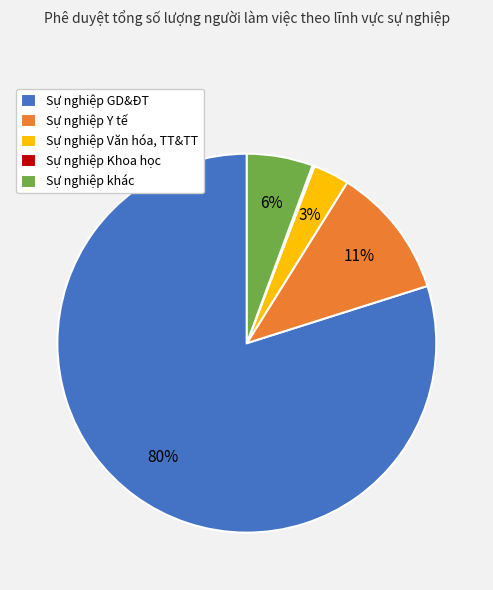

Which slice is the largest?

Sự nghiệp GD&ĐT